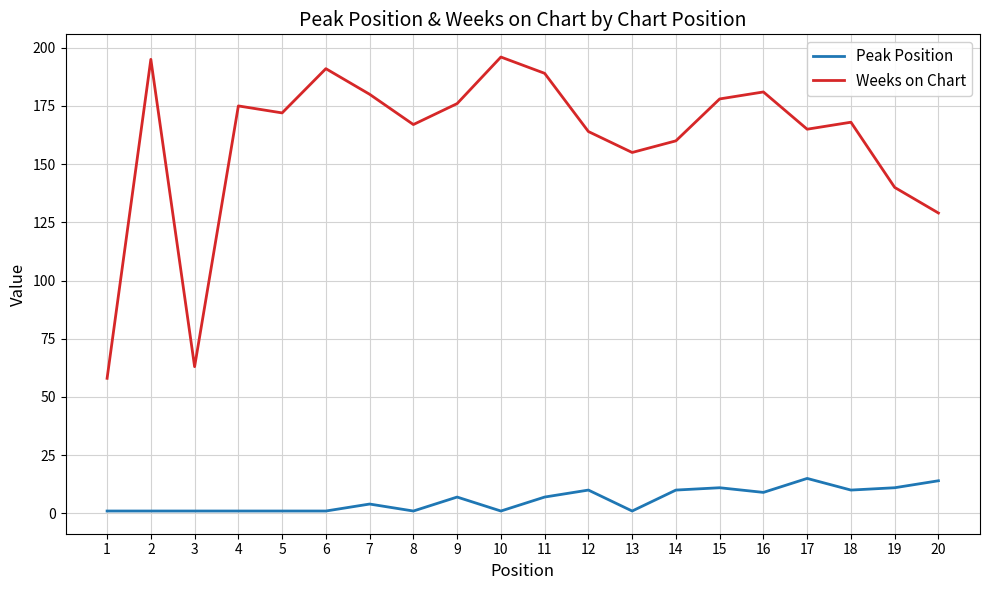

True or false: Peak Position has a value of 25 at 20.

False